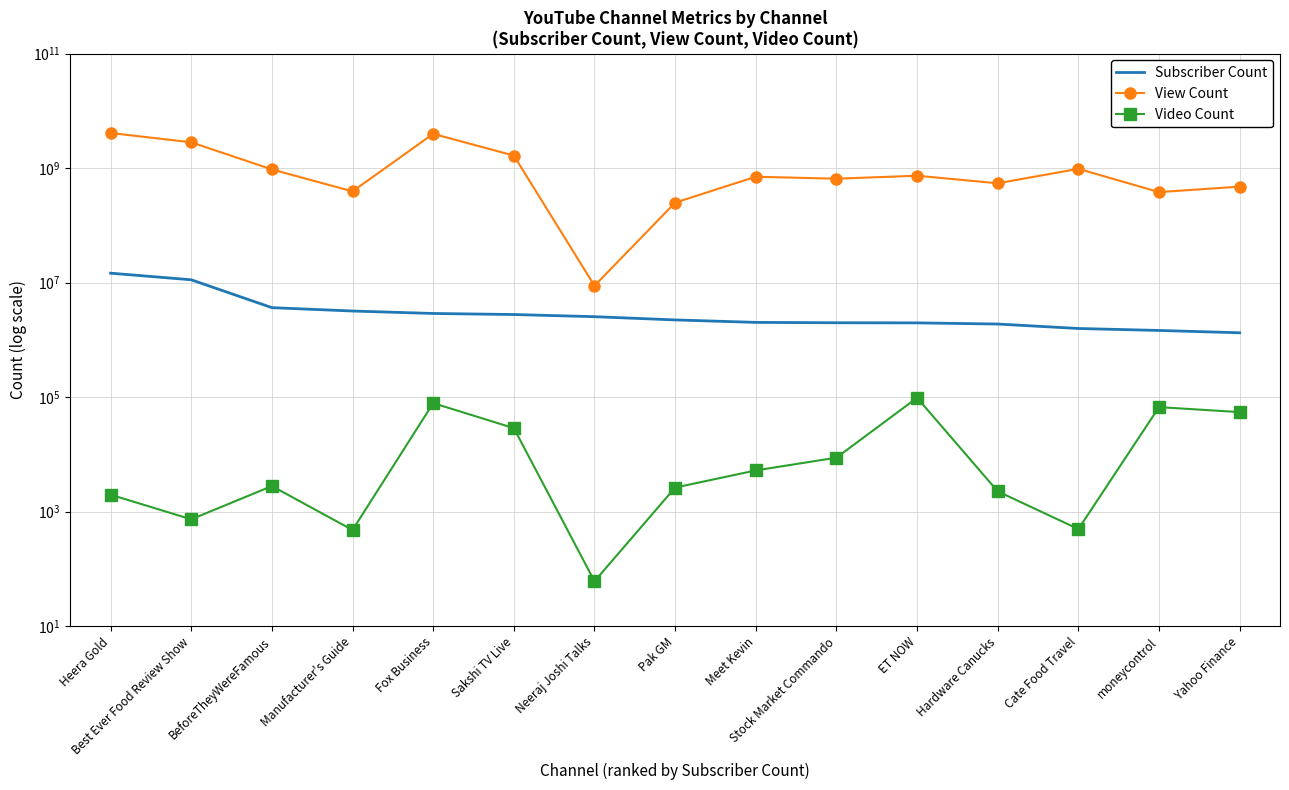

What is the difference between the View Count values at moneycontrol and Meet Kevin?

325715316